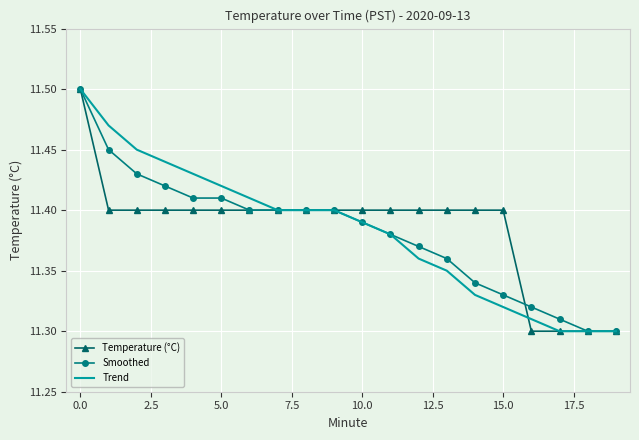

What is the difference between the second highest and second lowest values in the Smoothed series?

0.1